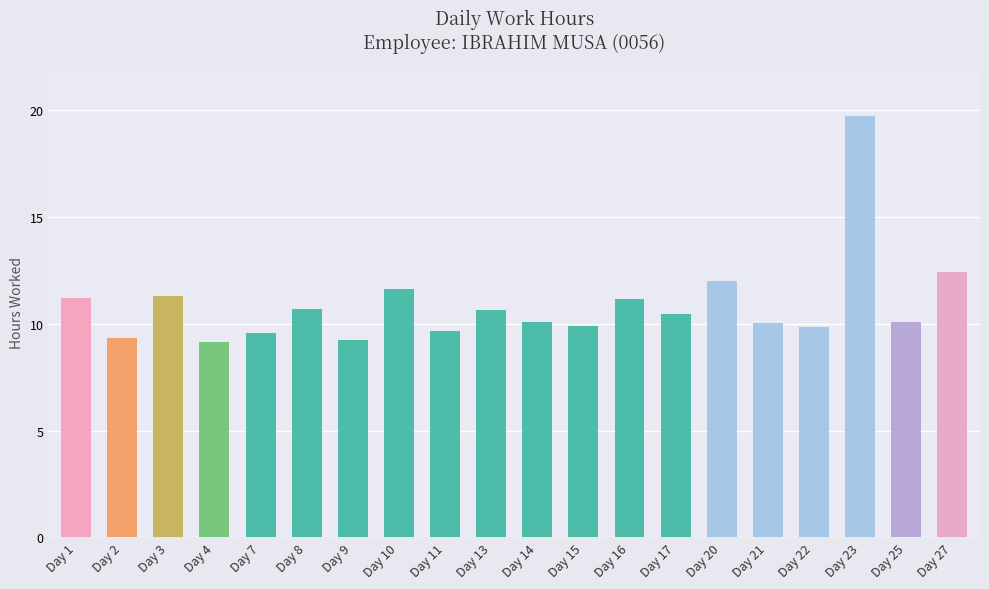

What is the value of the 10th bar from the left?

10.6